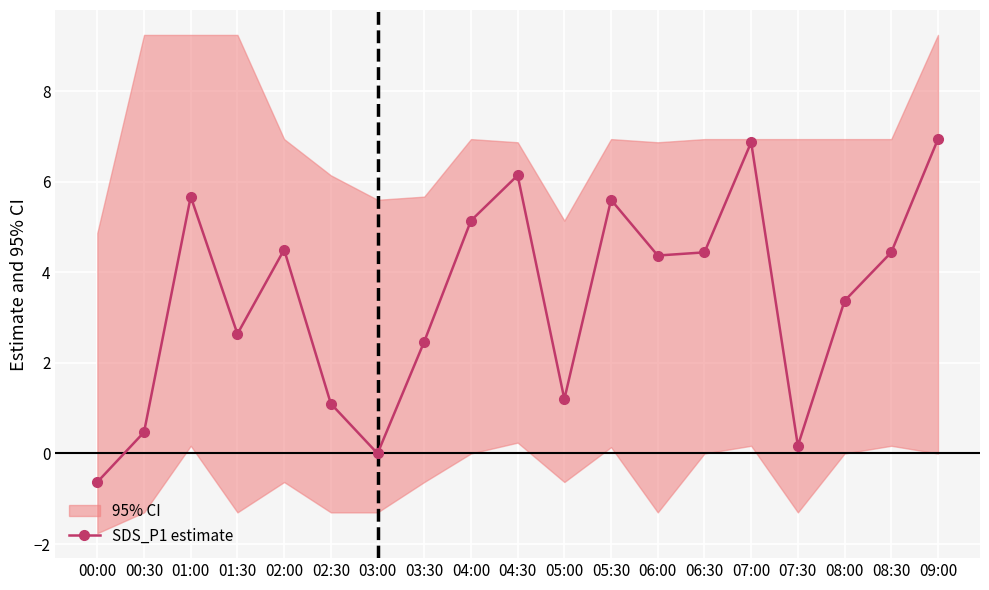

What is the maximum value shown in the chart?

6.9